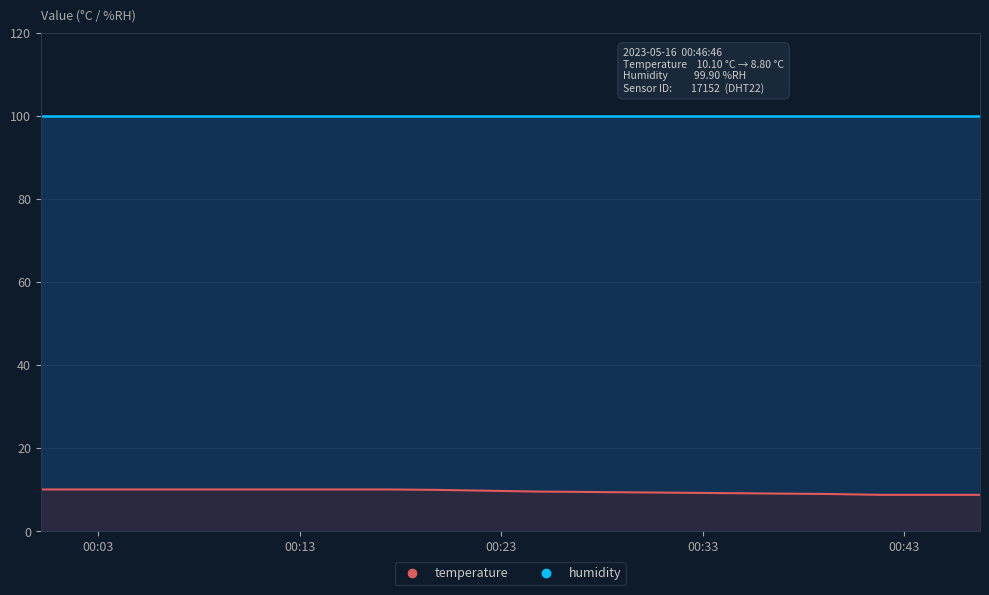

What is the label of the 10th point from the right?

2023-05-16T00:24:42